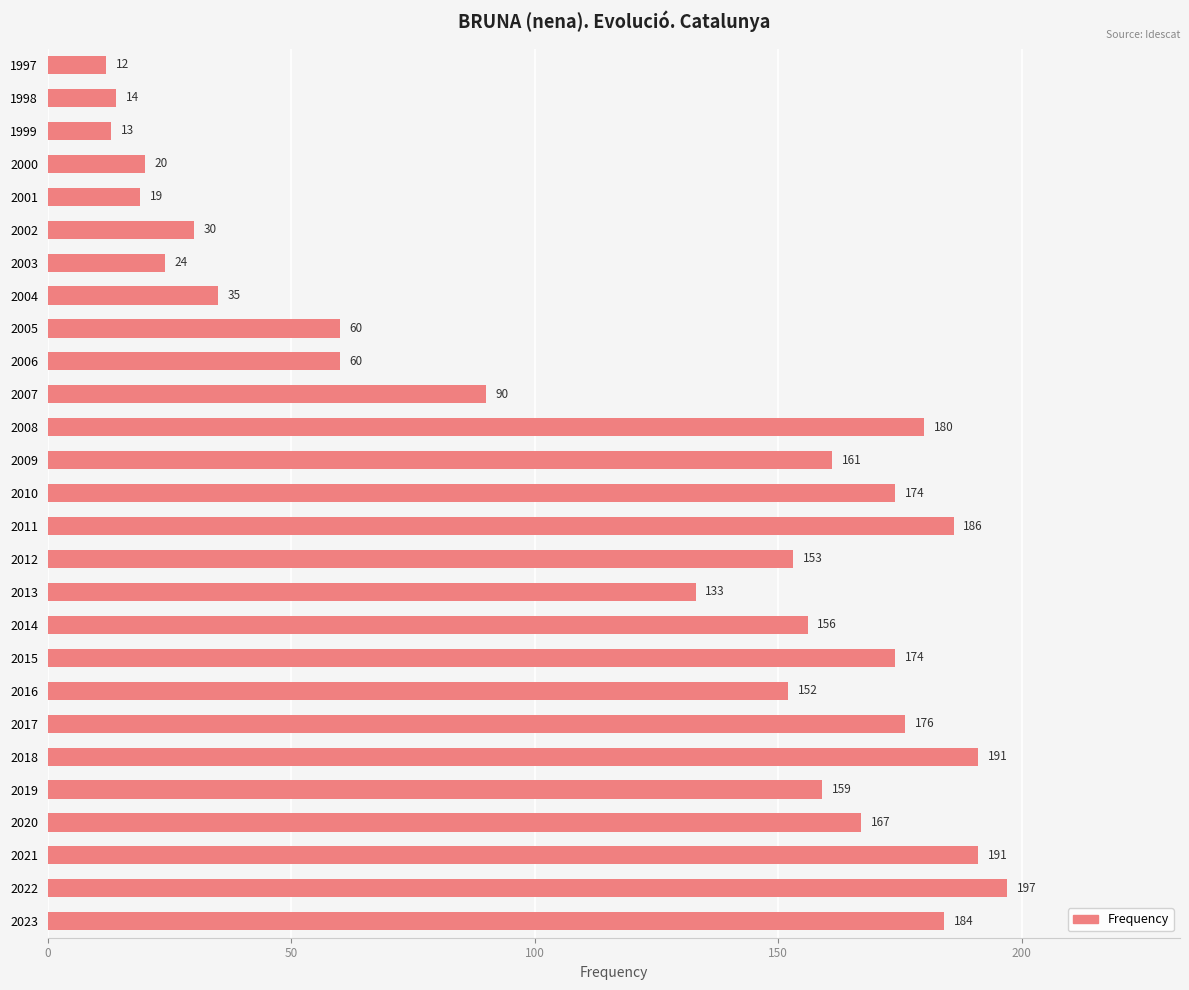

At which category does the chart reach its peak across all series?

2022